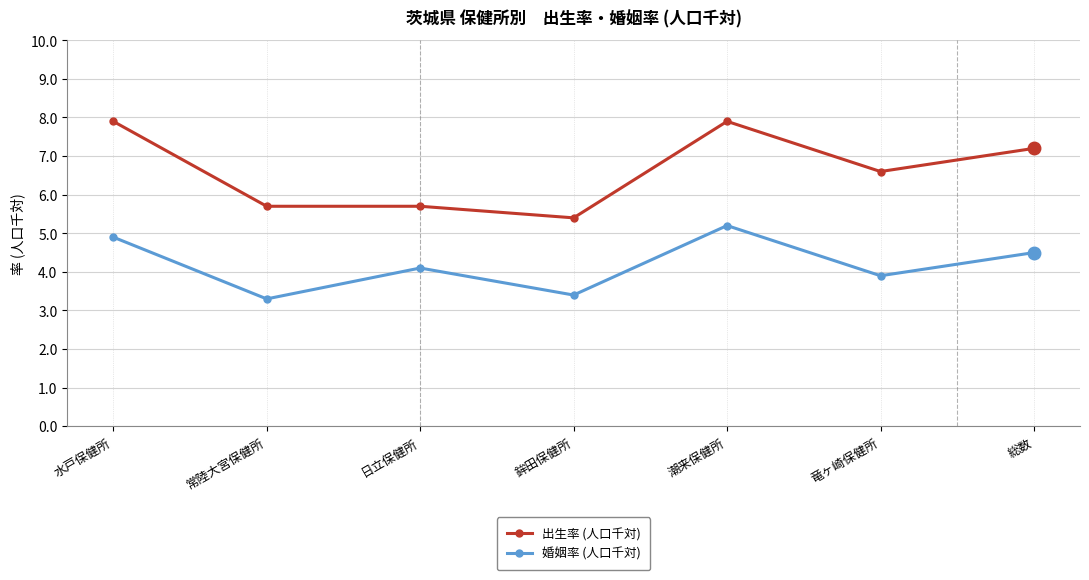

What is the difference between the maximum and minimum values in the 出生率 (人口千対) series?

2.5